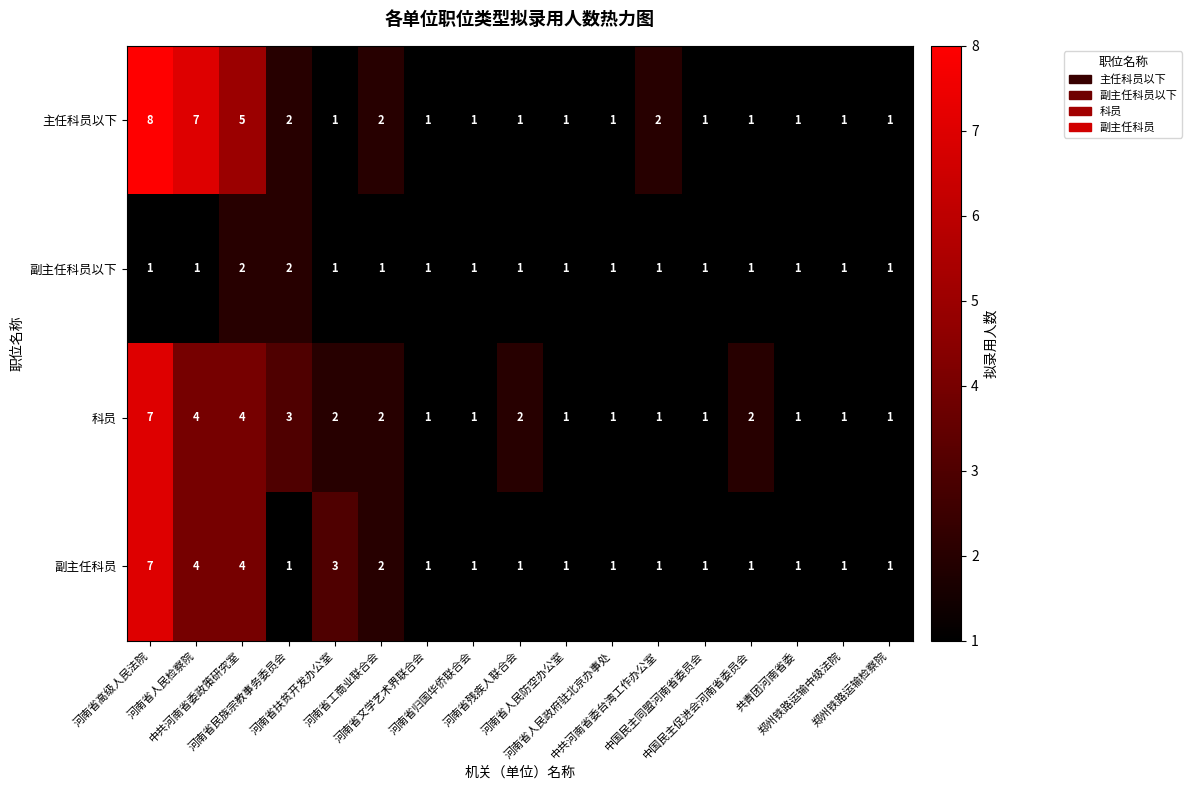

Count the 副主任科员 values in the range 1 to 2.

13